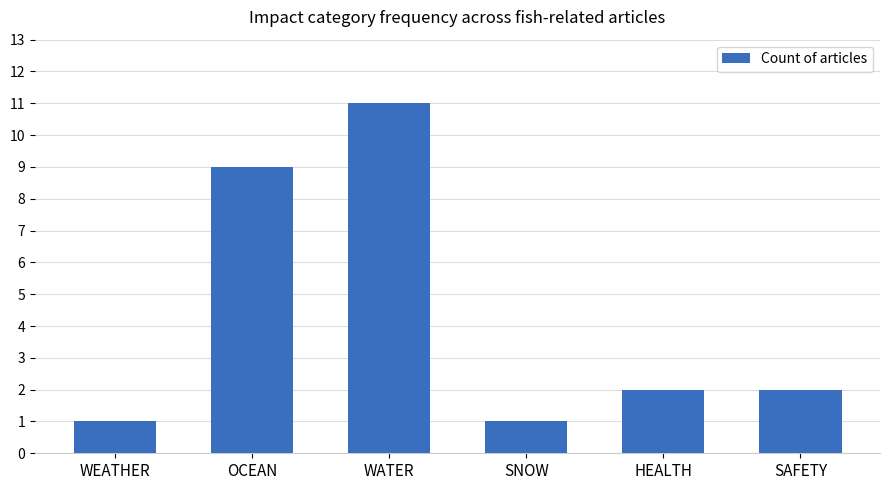

What is the label of the 5th bar from the right?

OCEAN